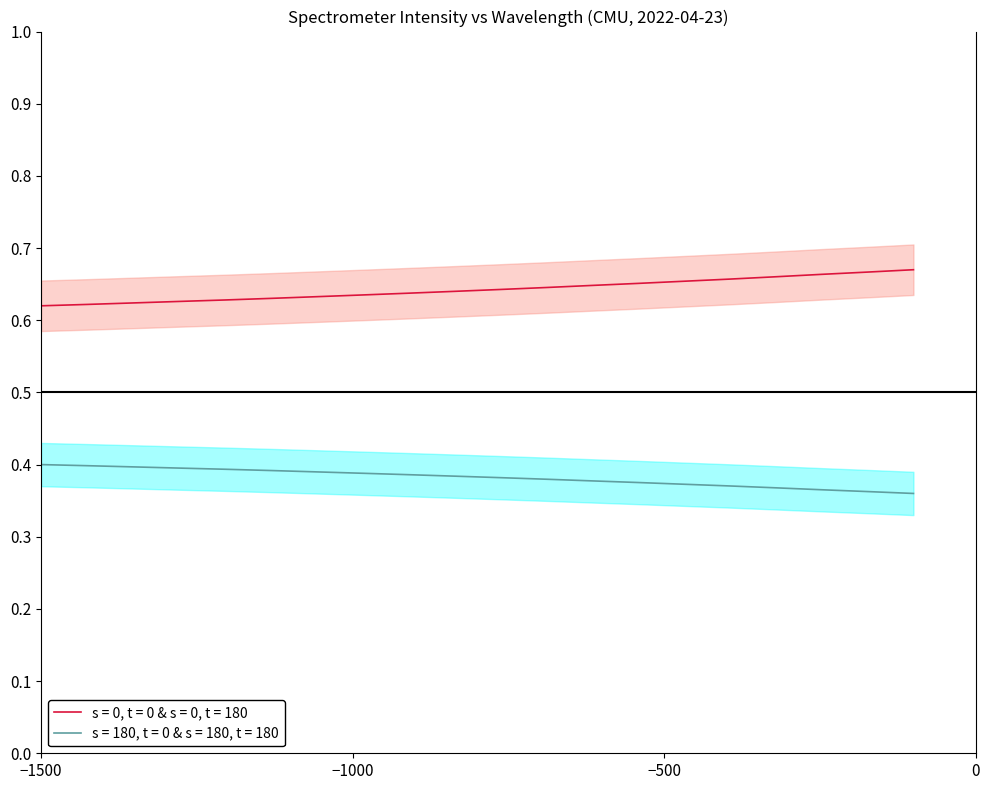

What is the average value of the upper_mean series?

0.6